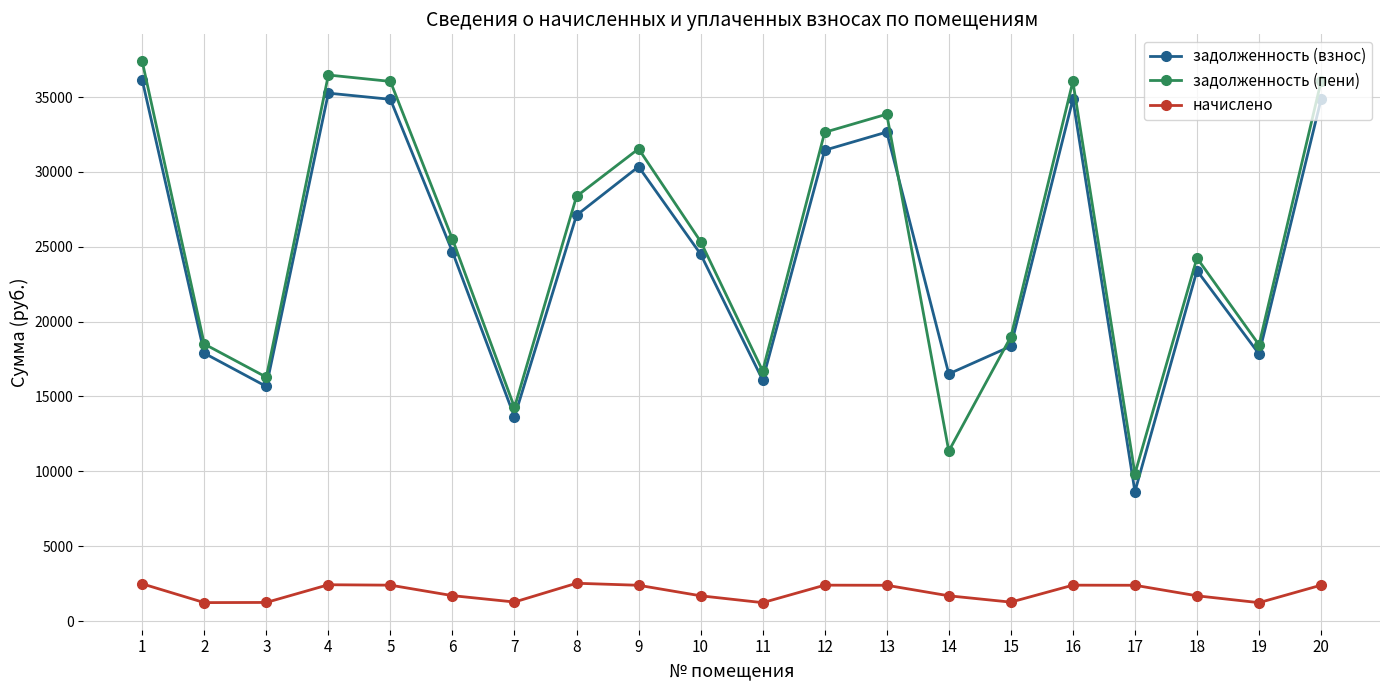

The value of задолженность (пени) at 7 is 3023.2. True or false?

False